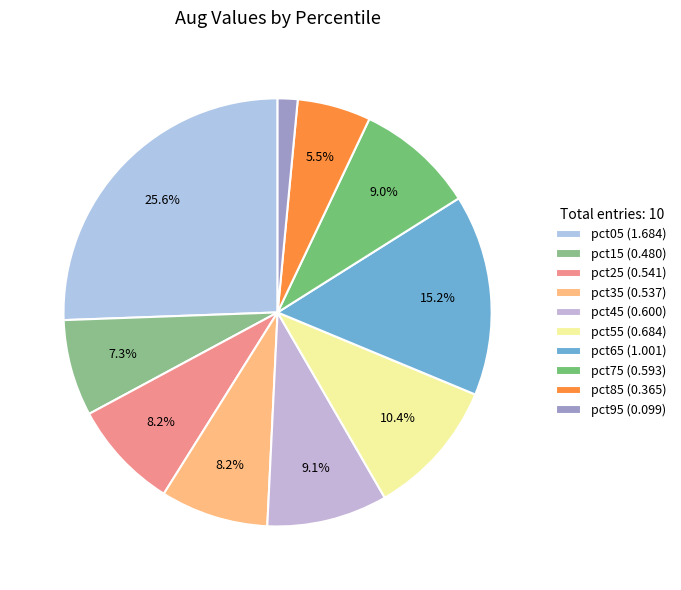

What is the change in value from pct45 to pct95?

-0.5